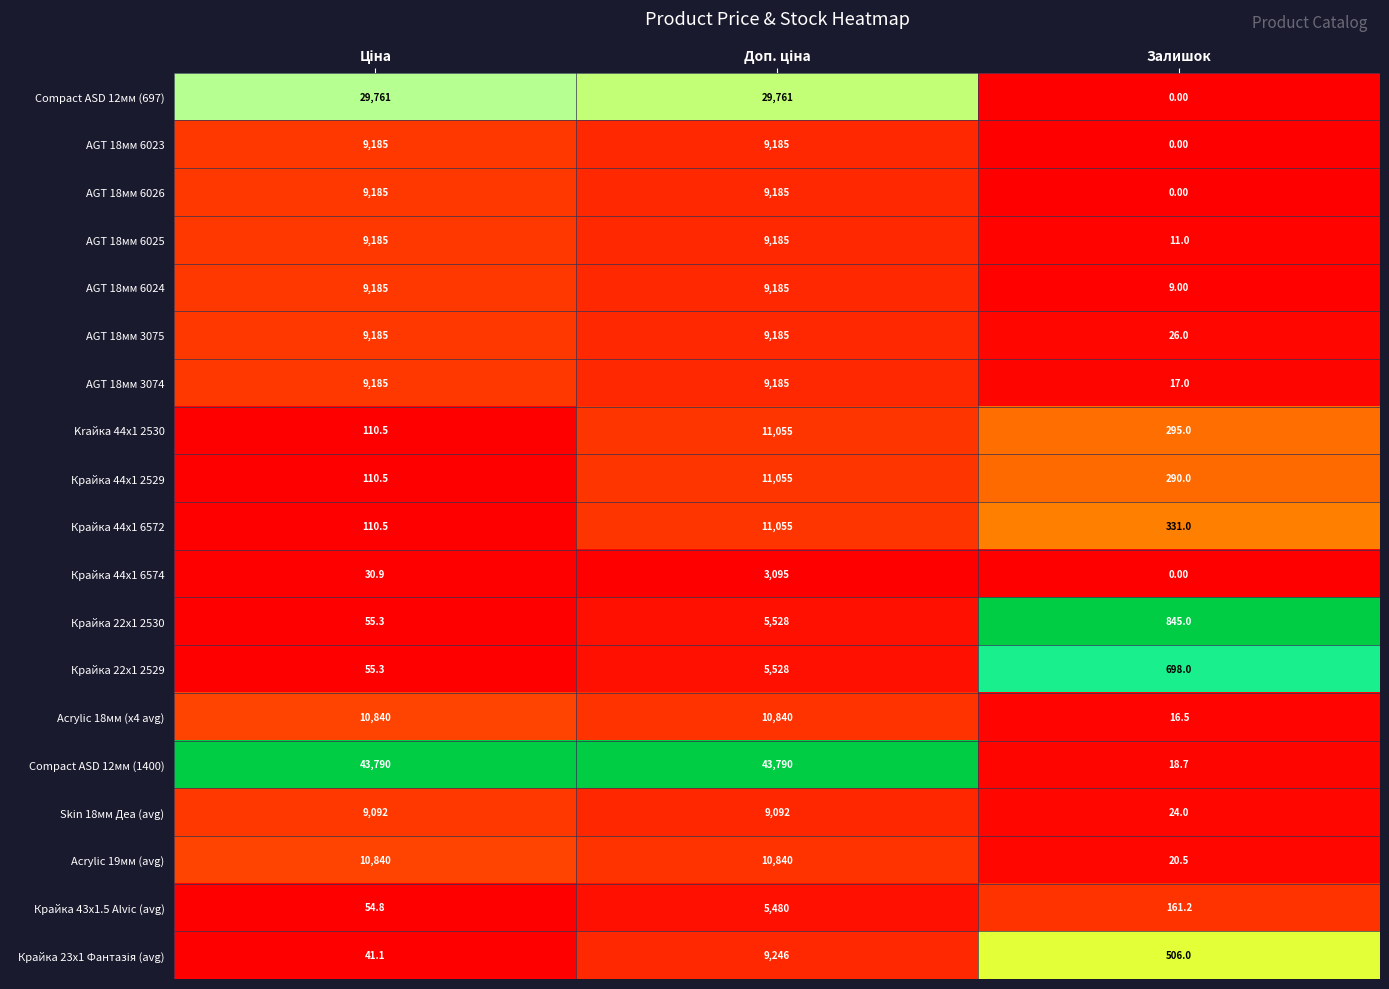

What is the sum of all Acrylic 18мм (x4 avg) values?

21696.5